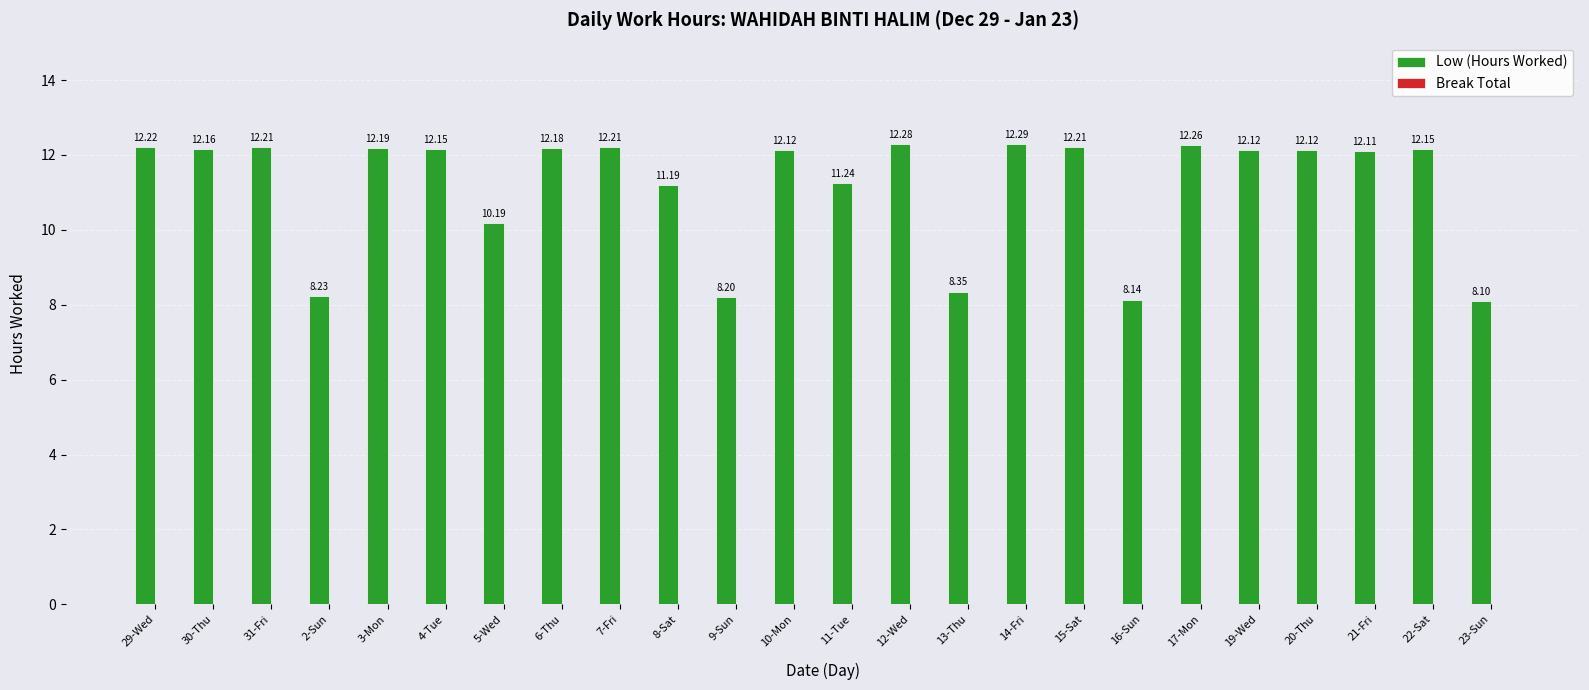

What is the difference between the values at 20-Thu and 13-Thu?

3.8